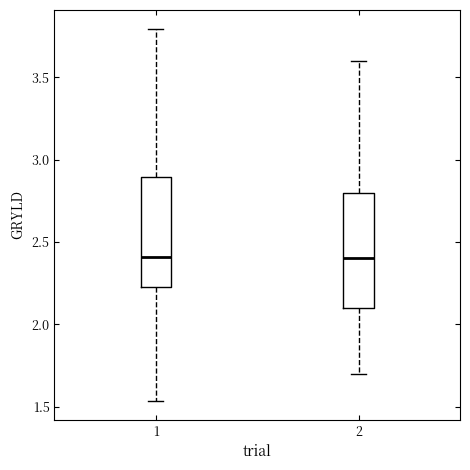

Where is the lower edge of the box at x = 1 on the y-axis? The values are not printed on the chart, so give them approximately, as read against the axis.

2.20